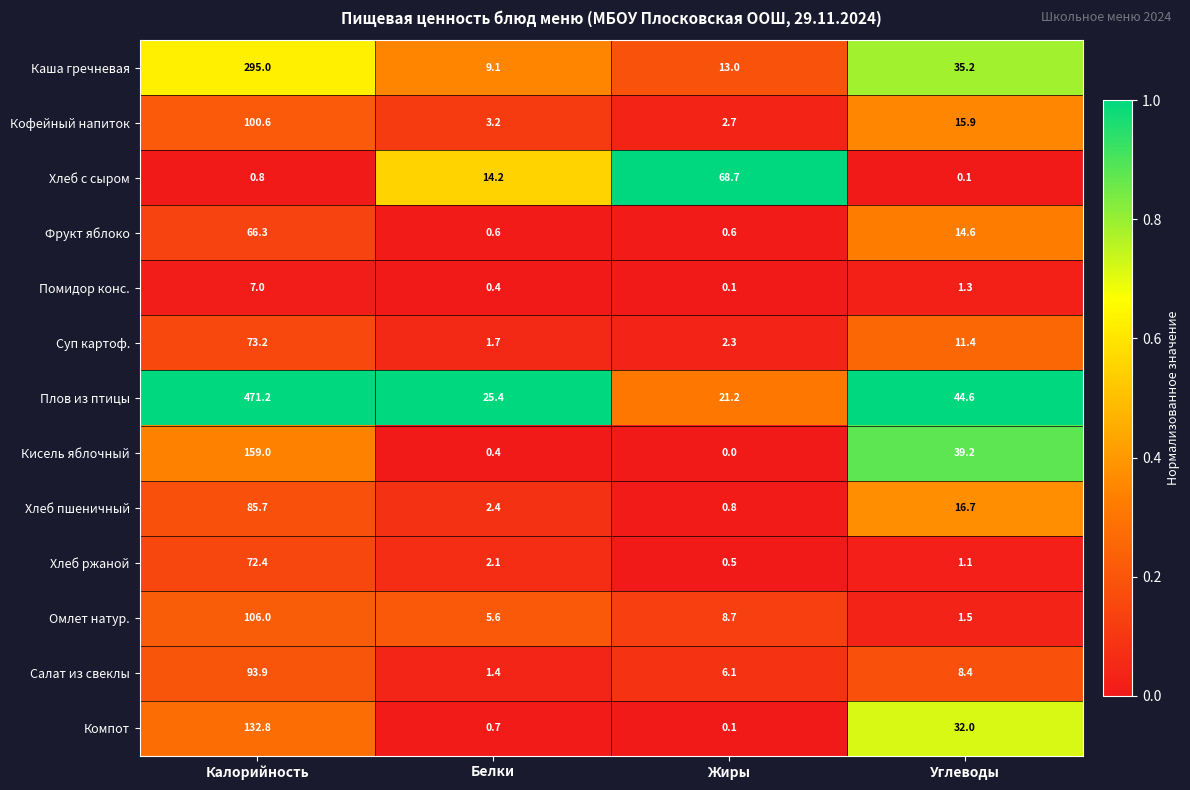

What is the difference between the highest and lowest values at Калорийность?

470.4